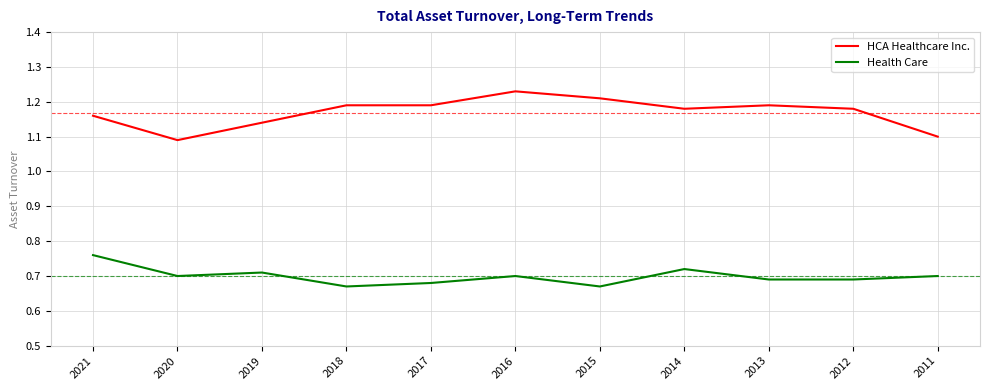

How many lines are shown in the chart?

2